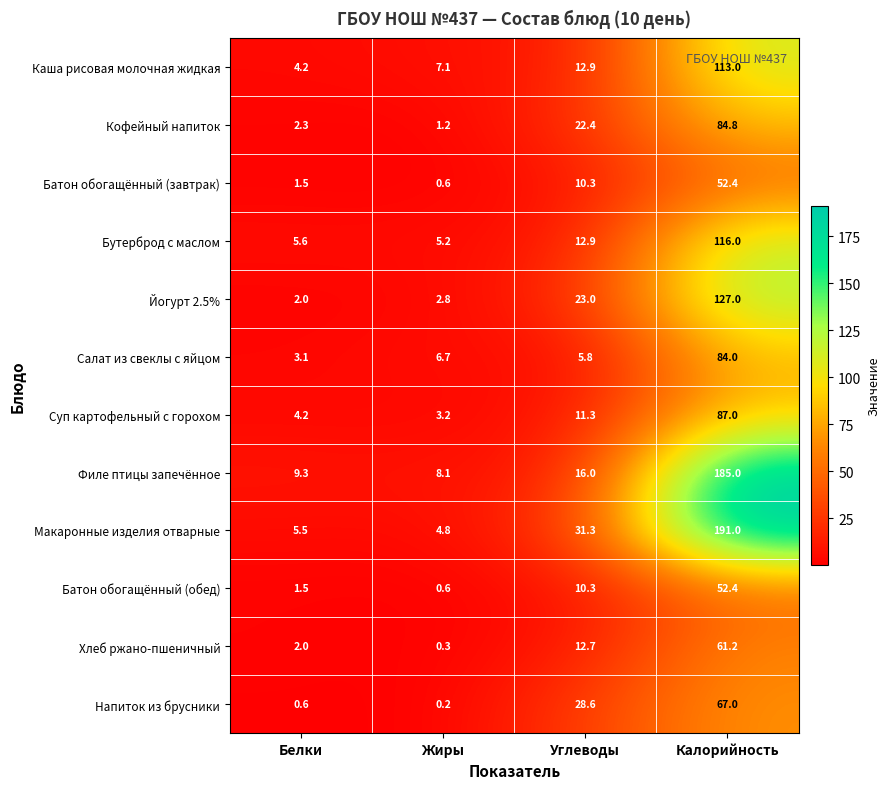

What is the average value of the Каша рисовая молочная жидкая series?

34.3